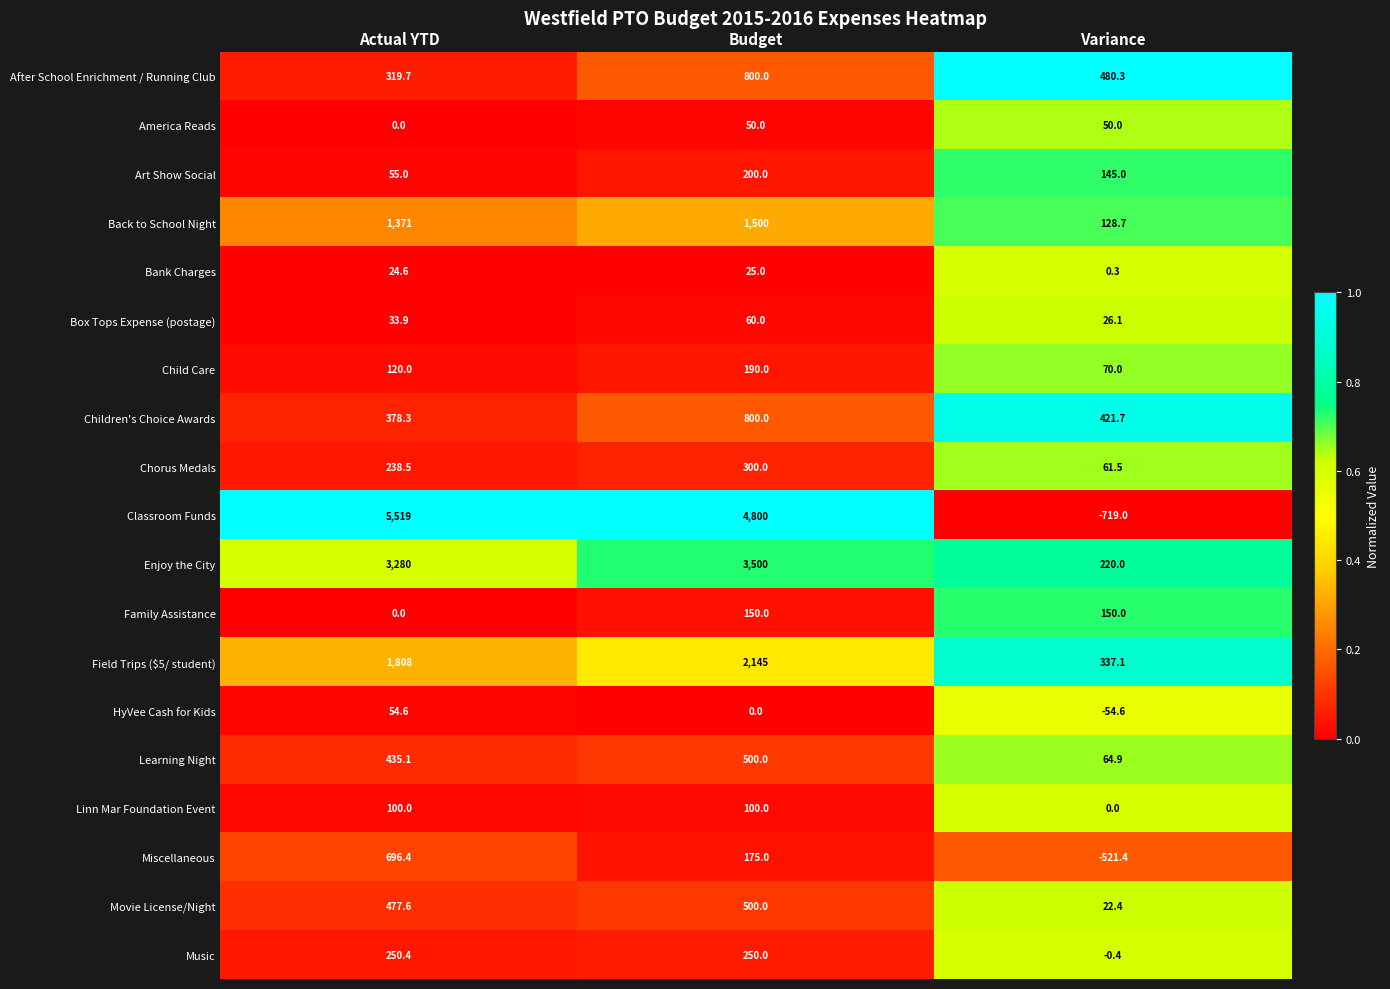

What is the sum of all Child Care values?

380.0